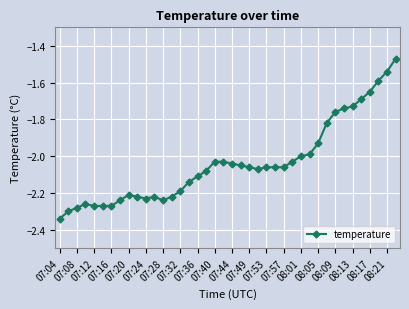

What is the difference between the second highest and minimum values?

0.8